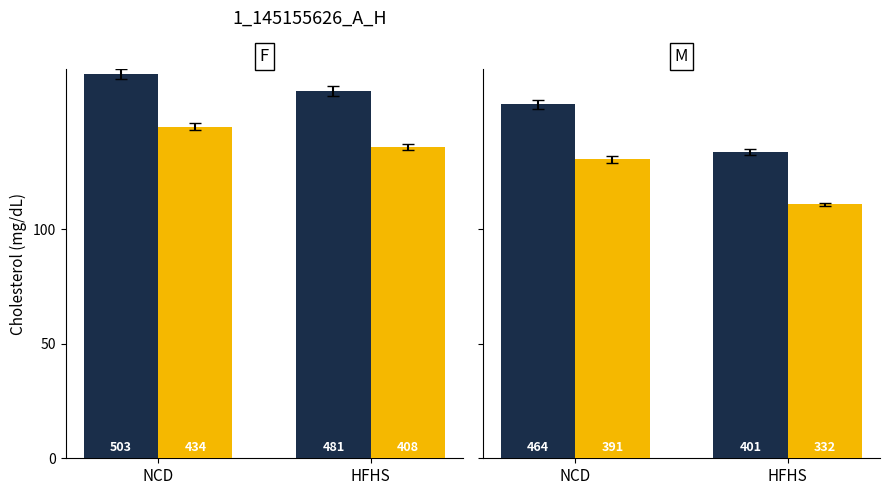

Where does the Gold series first go above 130?

NCD